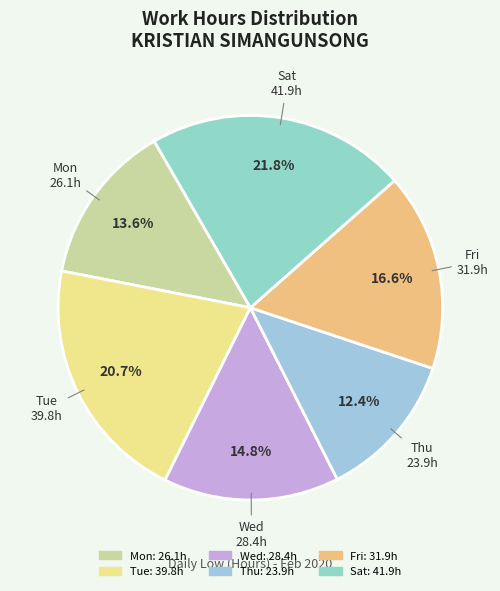

How many slices are in this pie chart?

6